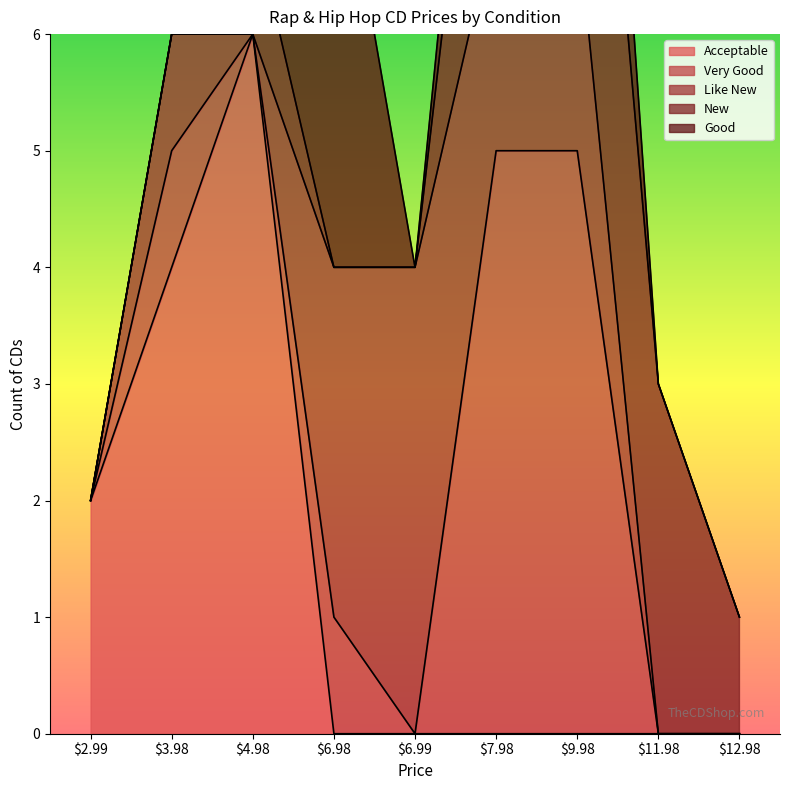

True or false: New has a value of 13.7 at 11.98.

False